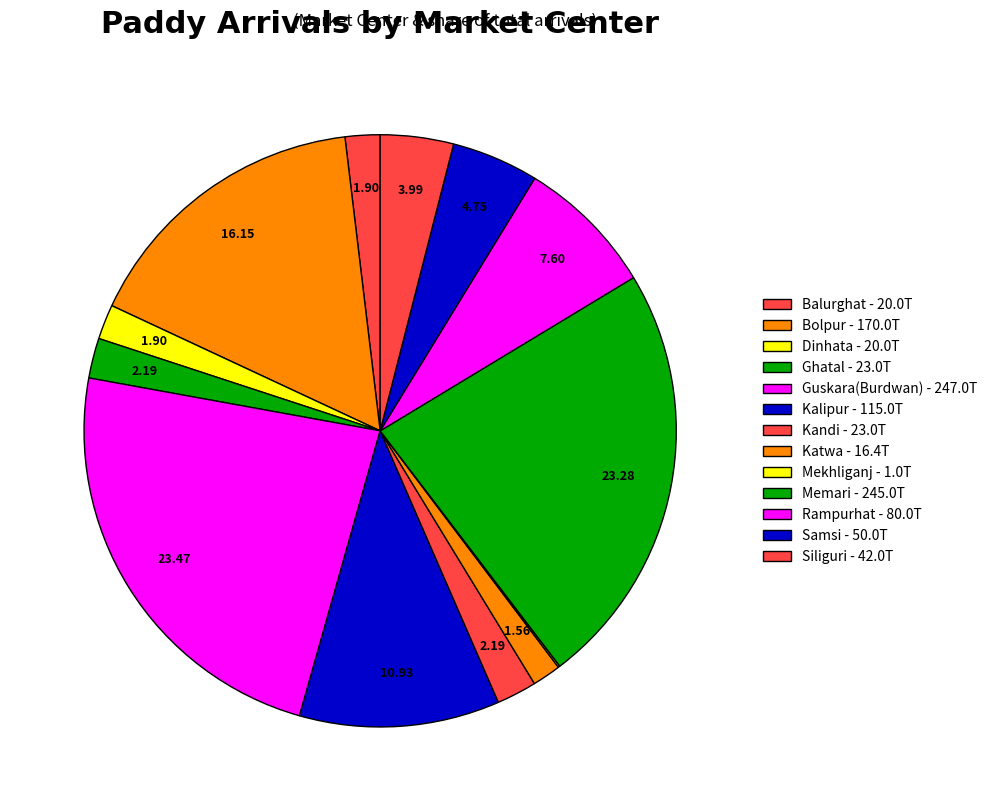

Rank the categories by value from lowest to highest.

Mekhliganj, Katwa, Balurghat, Dinhata, Ghatal, Kandi, Siliguri, Samsi, Rampurhat, Kalipur, Bolpur, Memari, Guskara(Burdwan)